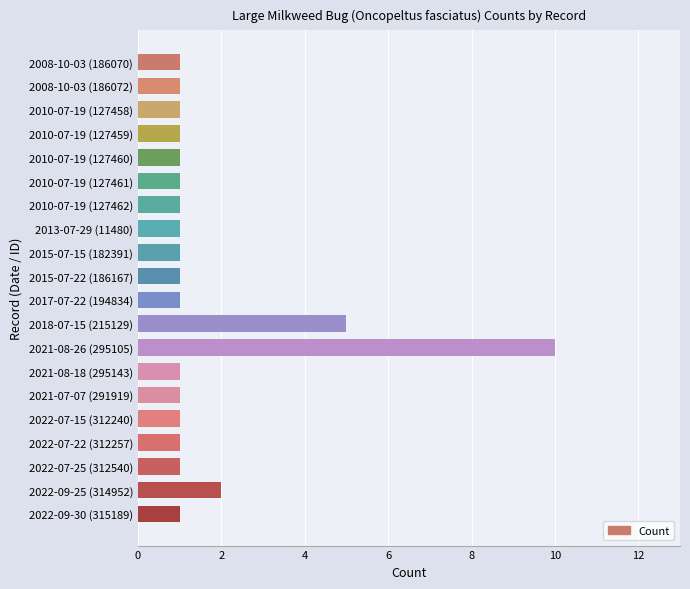

What is the sum of the values at 2018-07-15 (215129) and 2010-07-19 (127458)?

6